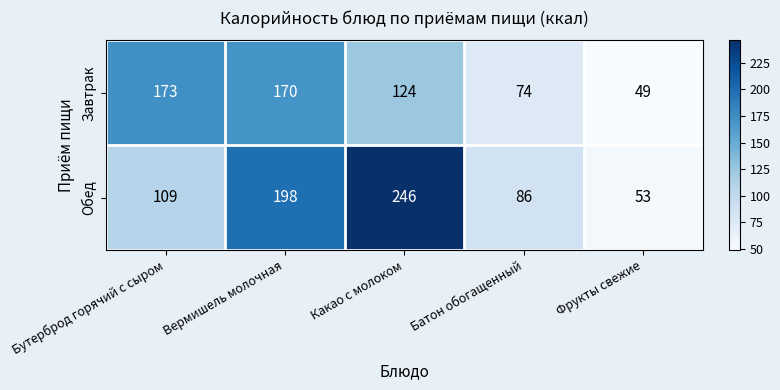

List the labels in order of Обед value, largest first.

Какао с молоком, Вермишель молочная, Бутерброд горячий с сыром, Батон обогащенный, Фрукты свежие